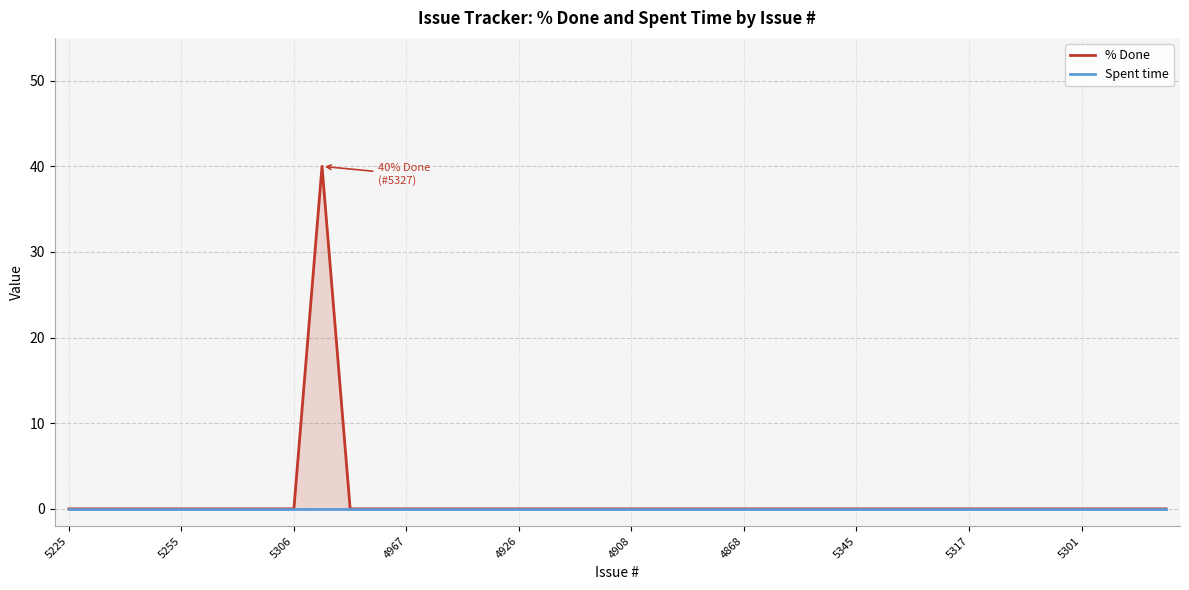

Is it true that % Done equals -27 at 5345?

False